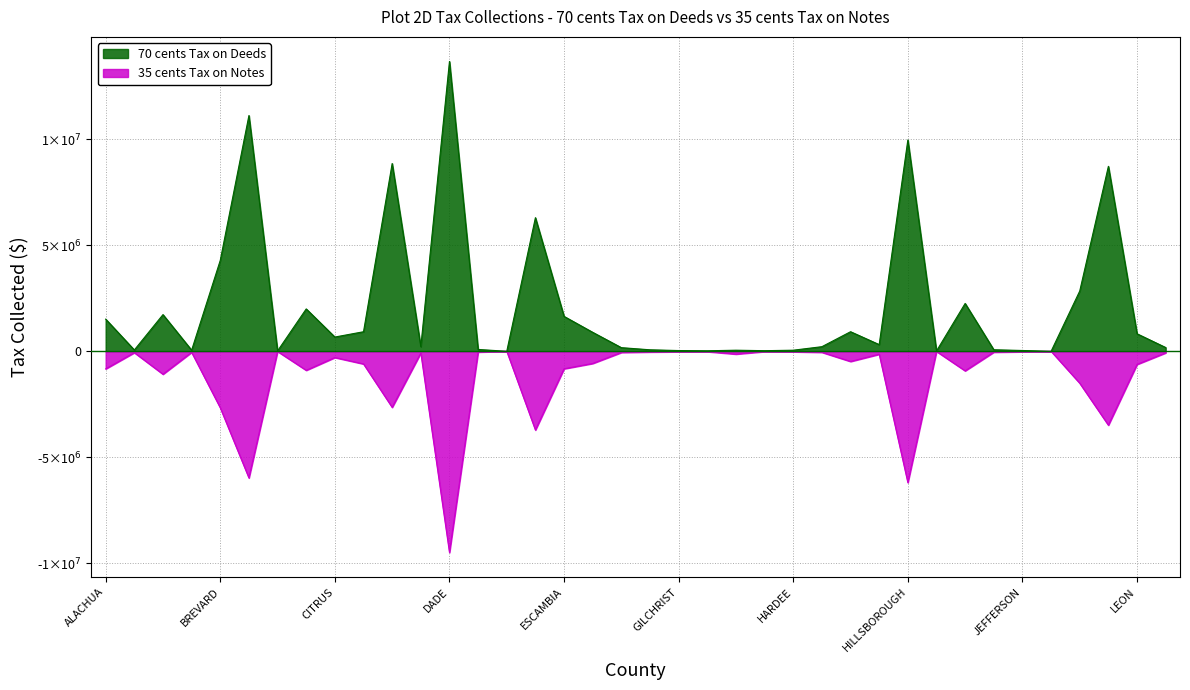

In 70 cents Tax on Deeds, how many points are lower than both neighbors (excluding endpoints)?

11